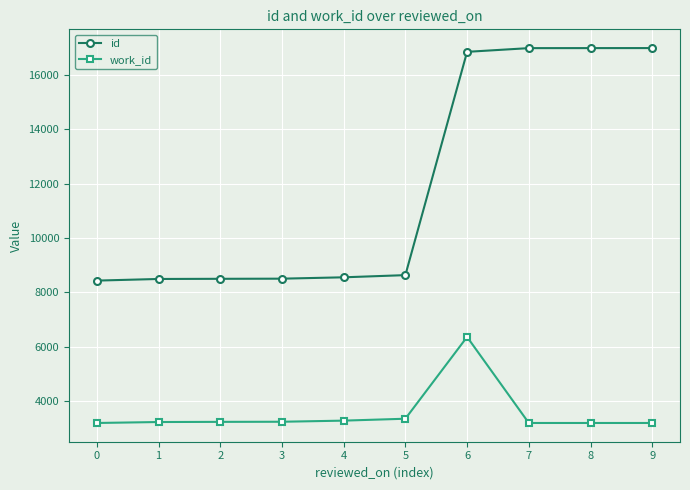

Is this an area chart (filled region under the line)?

No